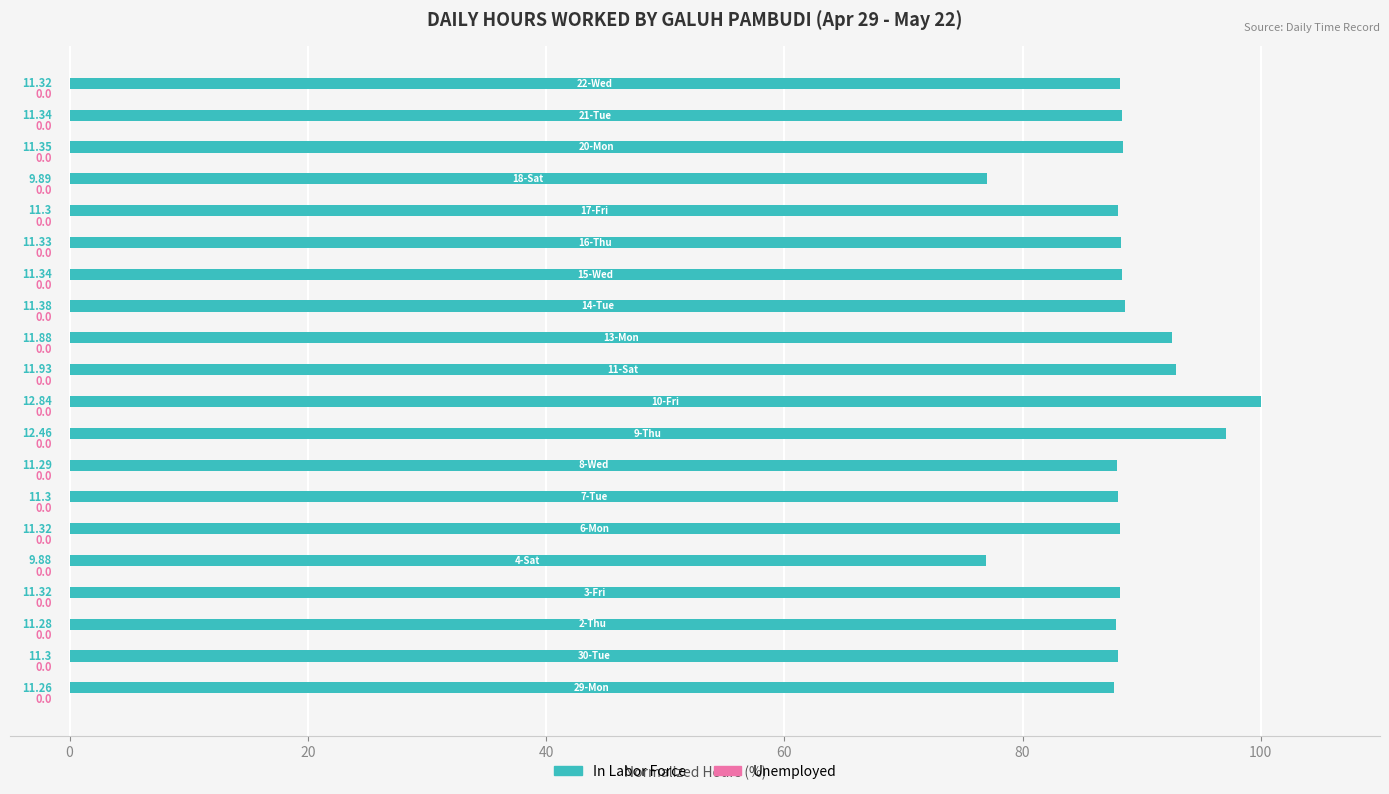

Are the bars horizontal?

Yes